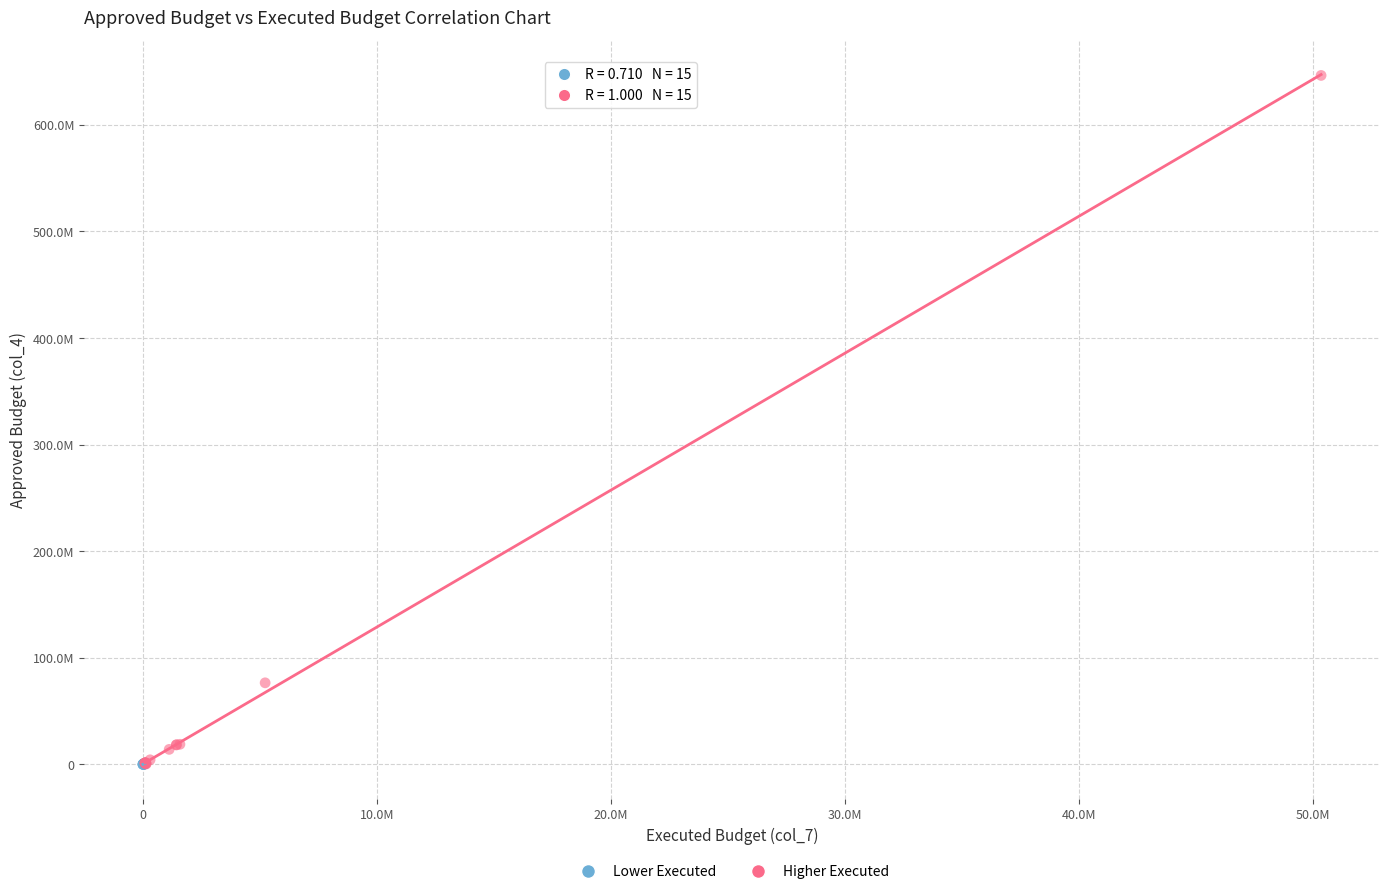

What are all the series names shown in the legend?

Lower Executed, Higher Executed